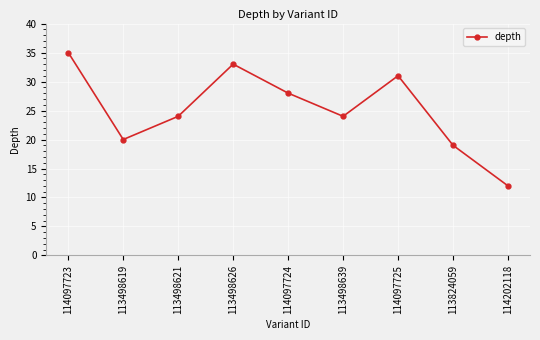

What is the difference between the maximum and minimum values?

23